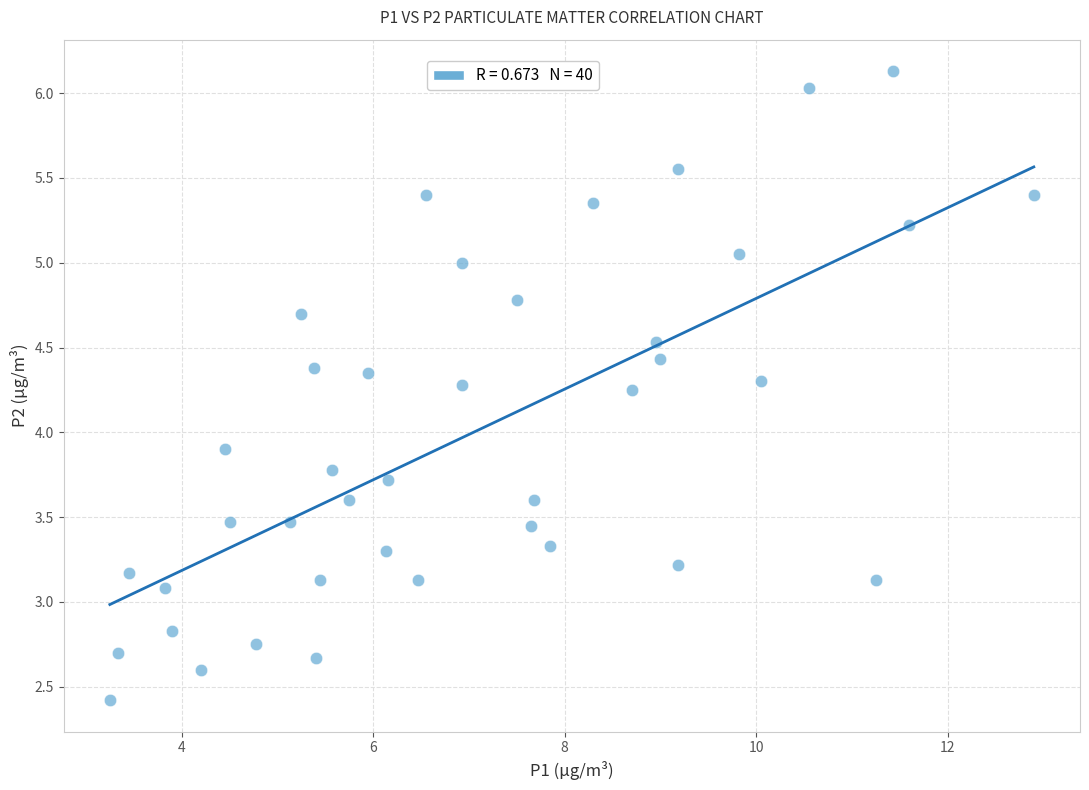

What Y value in the scatter plot is closest to 4?

3.9